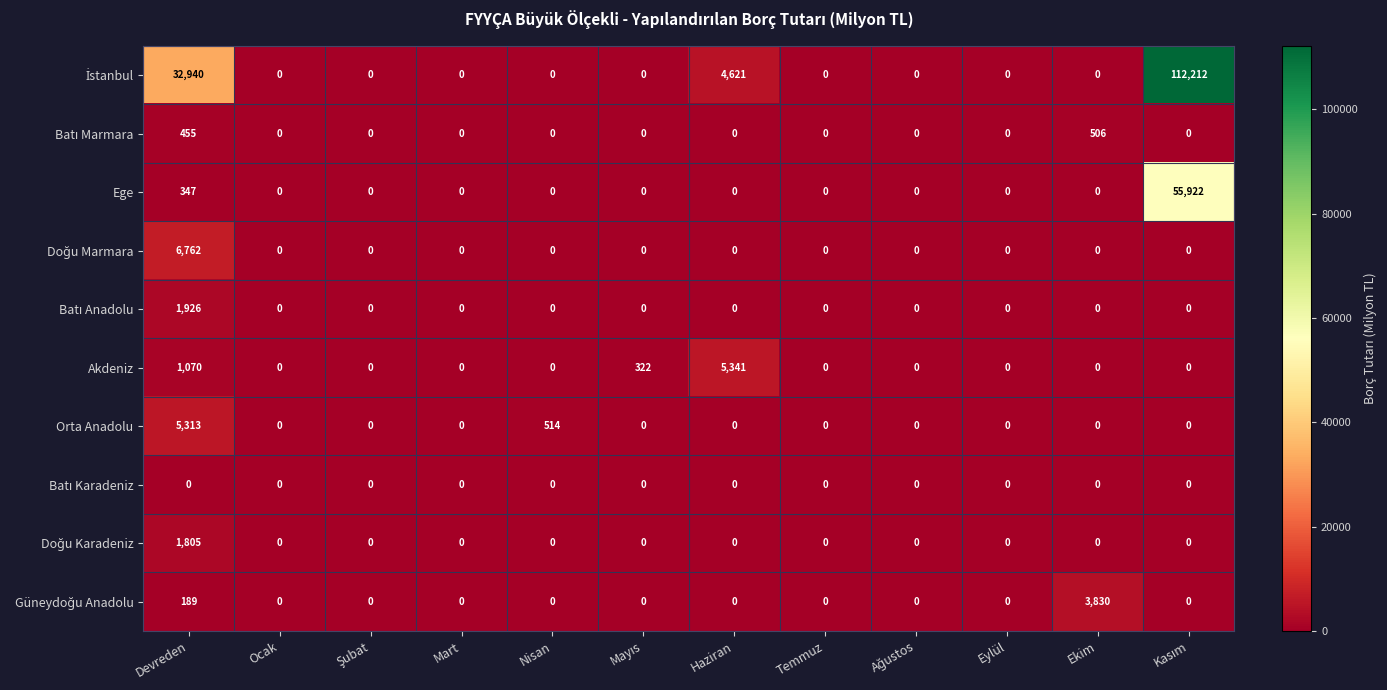

The value of Ege at Ocak is 0. True or false?

True